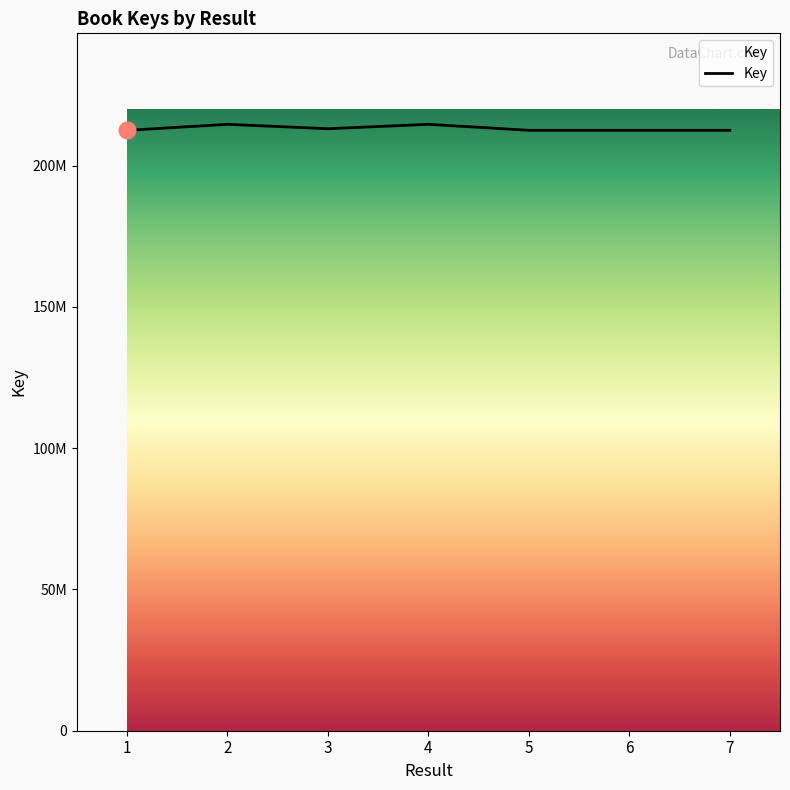

What is the difference between the values at 1 and 2?

2145748